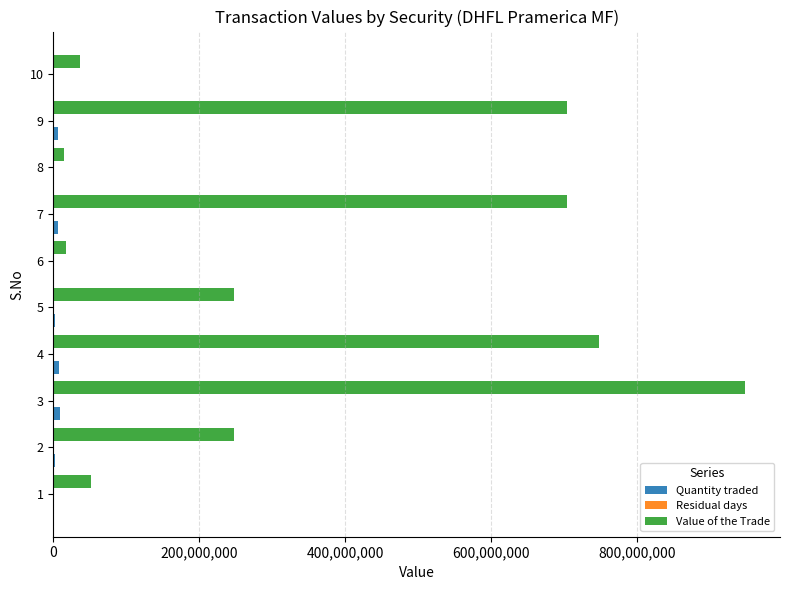

At which category is the sum across all series the highest?

3